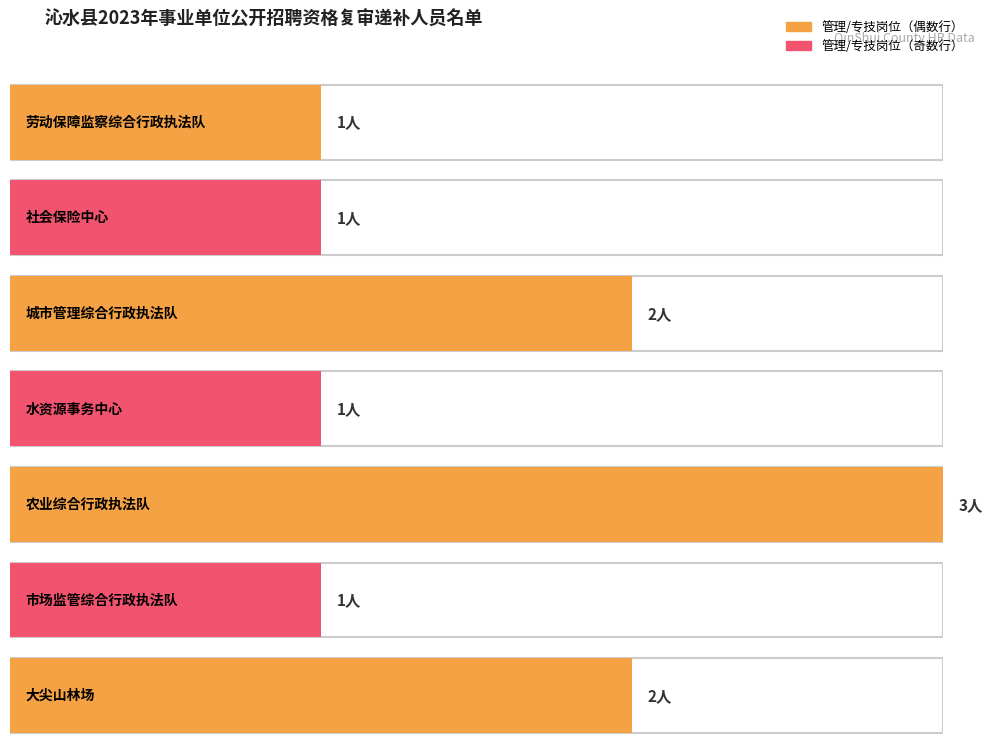

List the labels in order of value, largest first.

农业综合行政执法队, 城市管理综合行政执法队, 大尖山林场, 劳动保障监察综合行政执法队, 社会保险中心, 水资源事务中心, 市场监管综合行政执法队